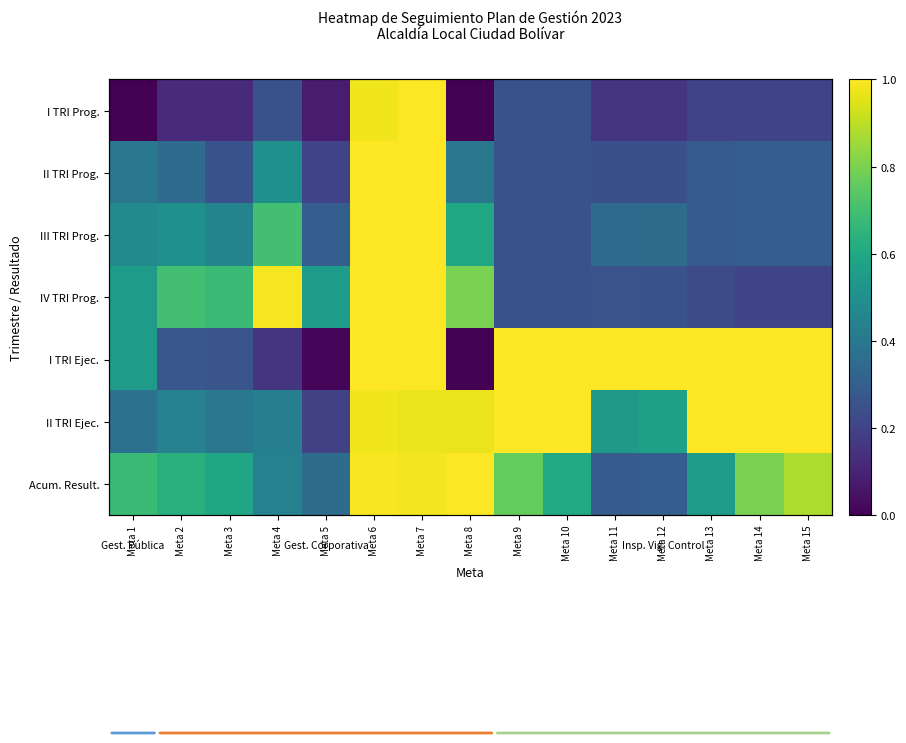

What is the approximate value of III TRI Prog. at Meta 14?

0.3